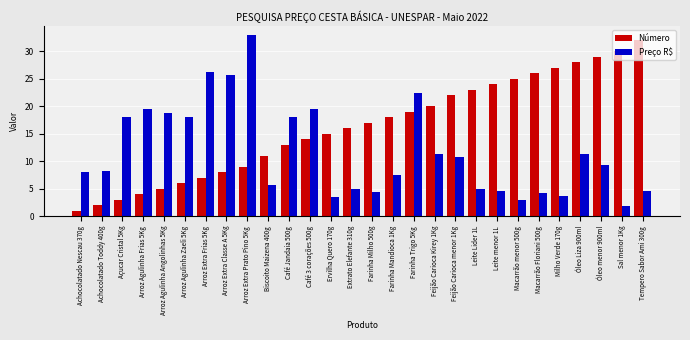

How many groups of bars are there?

28